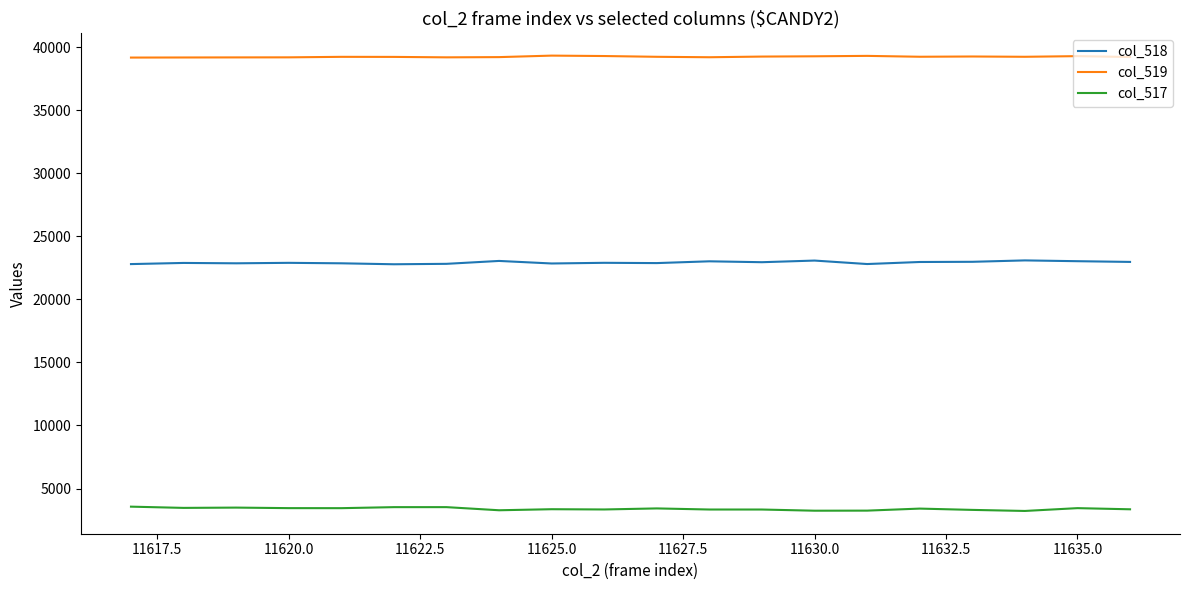

List the series in order of their peak value, lowest first.

col_517, col_518, col_519